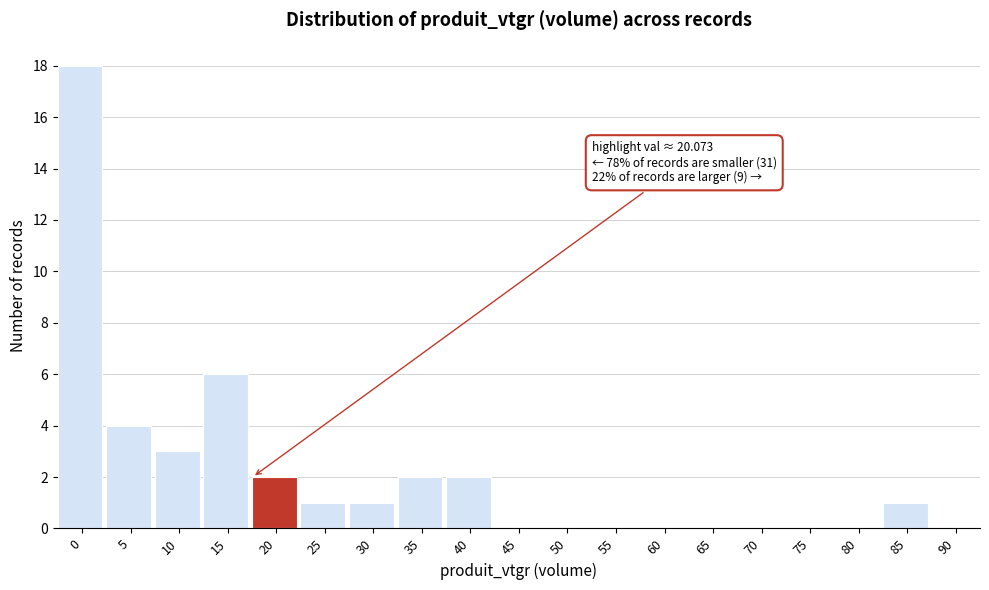

Reading left to right, list all the values displayed in this chart.

0=18	5=4	10=3	15=6	20=2	25=1	30=1	35=2	40=2	45=0	50=0	55=0	60=0	65=0	70=0	75=0	80=0	85=1	90=0